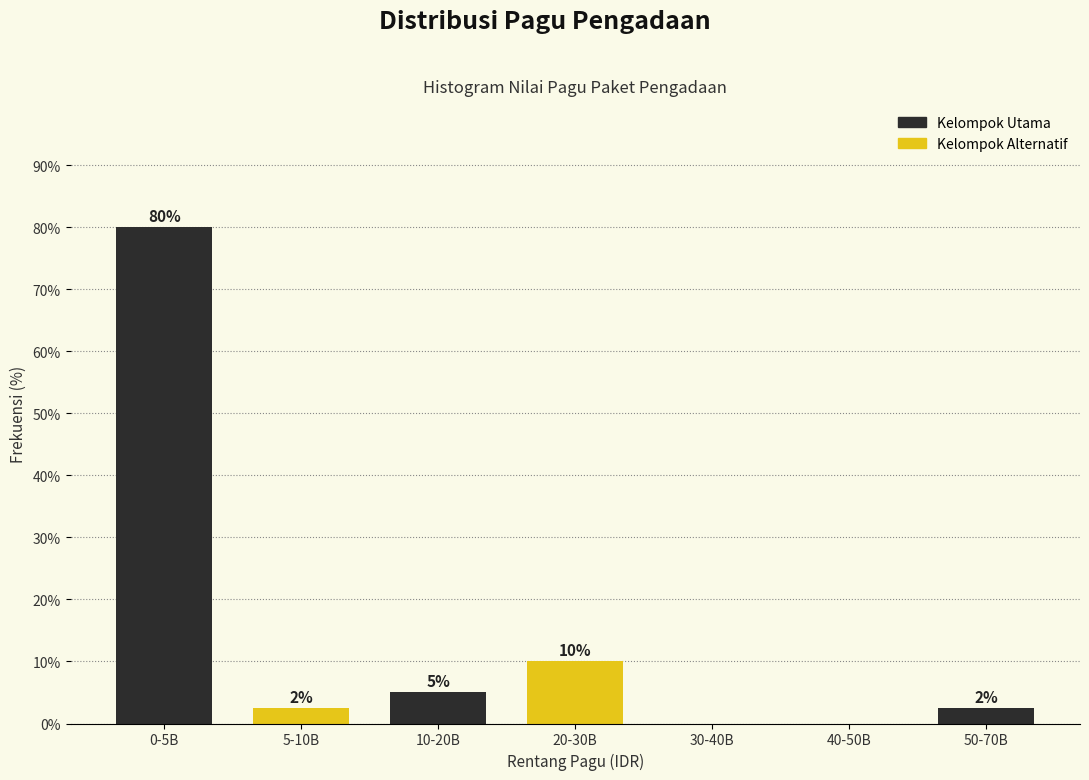

At which label does the data first exceed 2?

0-5B